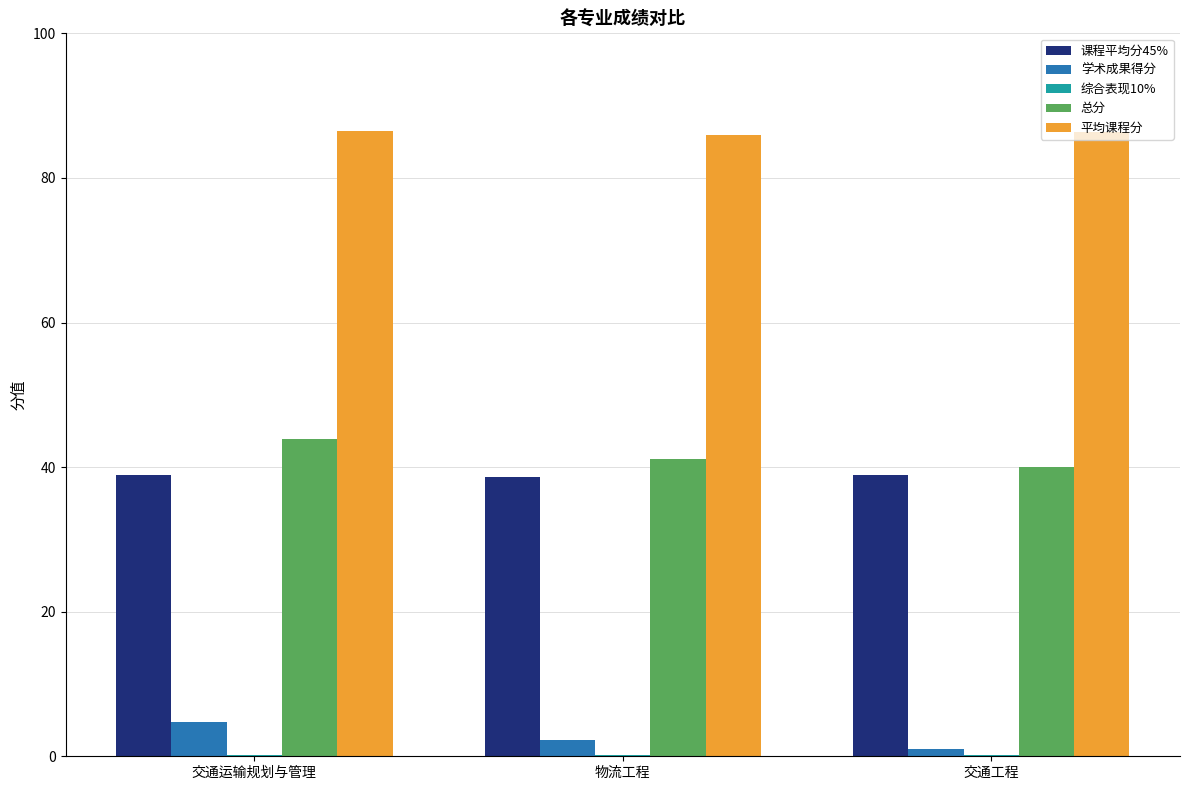

Which series has the largest total across all categories?

平均课程分